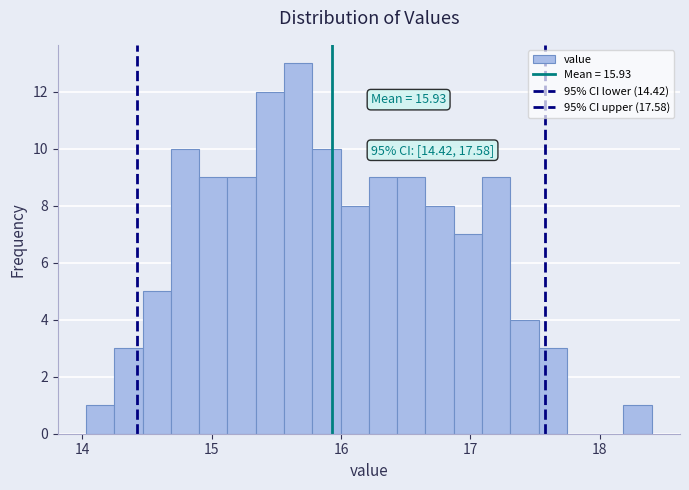

Read against the x-axis, roughly where is the centre of the tallest bar?

15.7